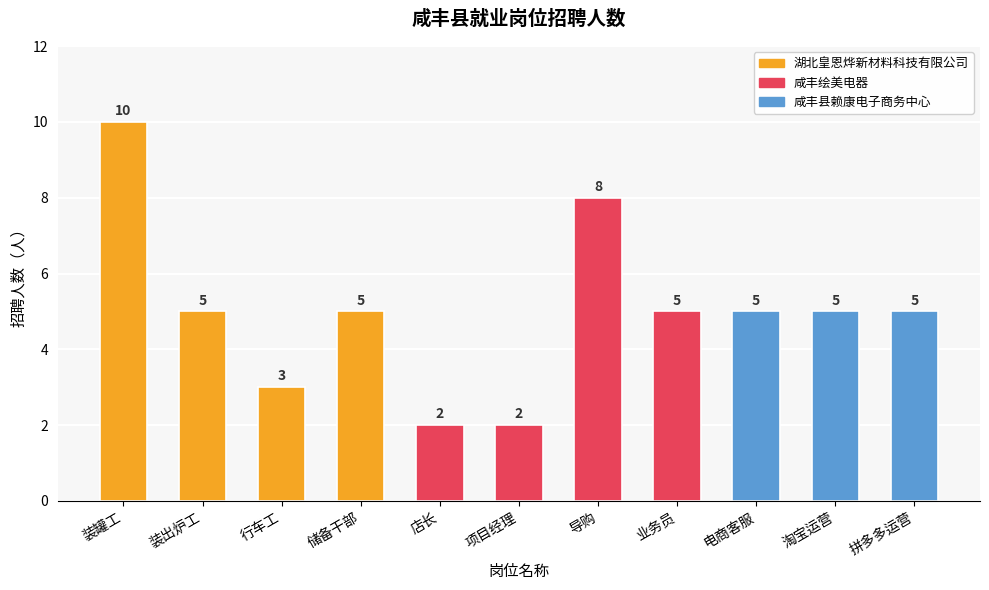

What position from the right is 储备干部?

8